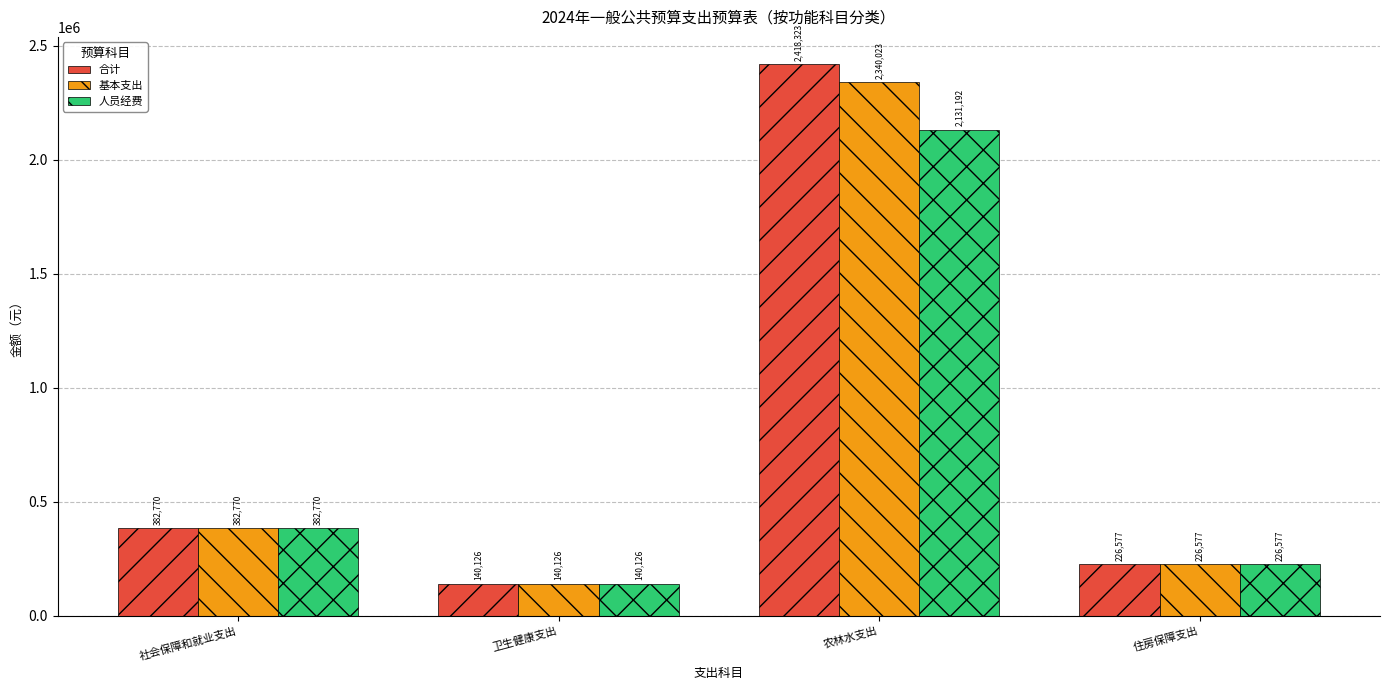

What is the average value of the 人员经费 series?

720166.4